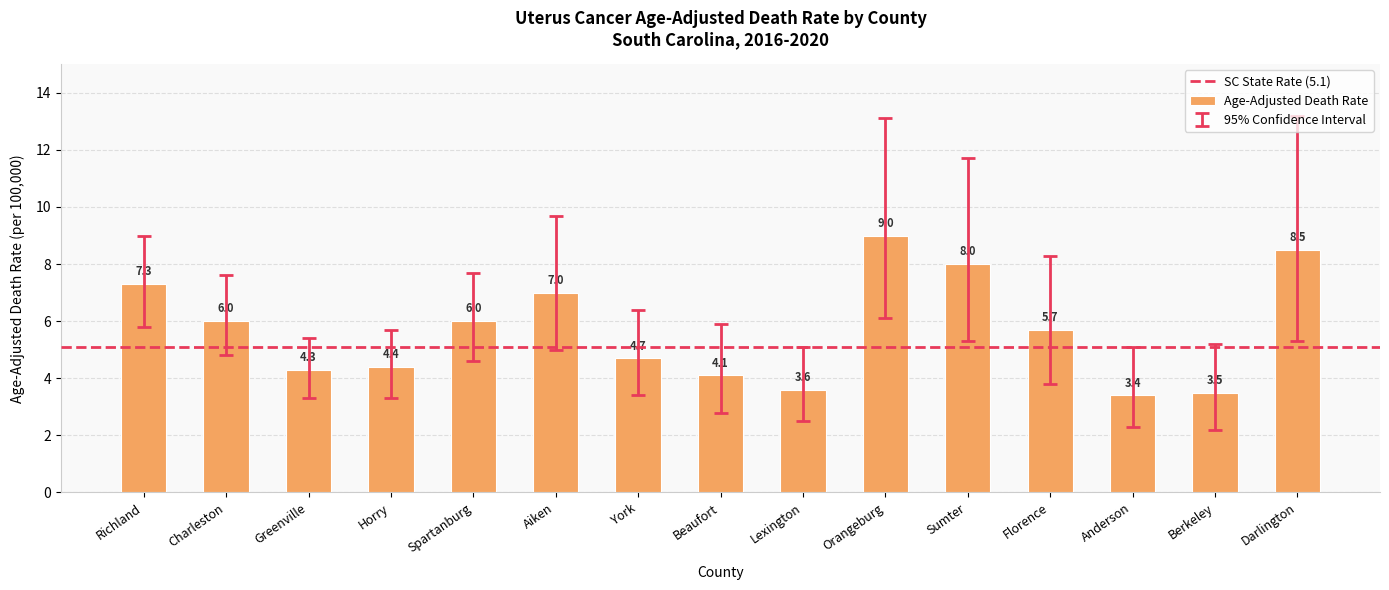

Count the number of categories in the chart.

15